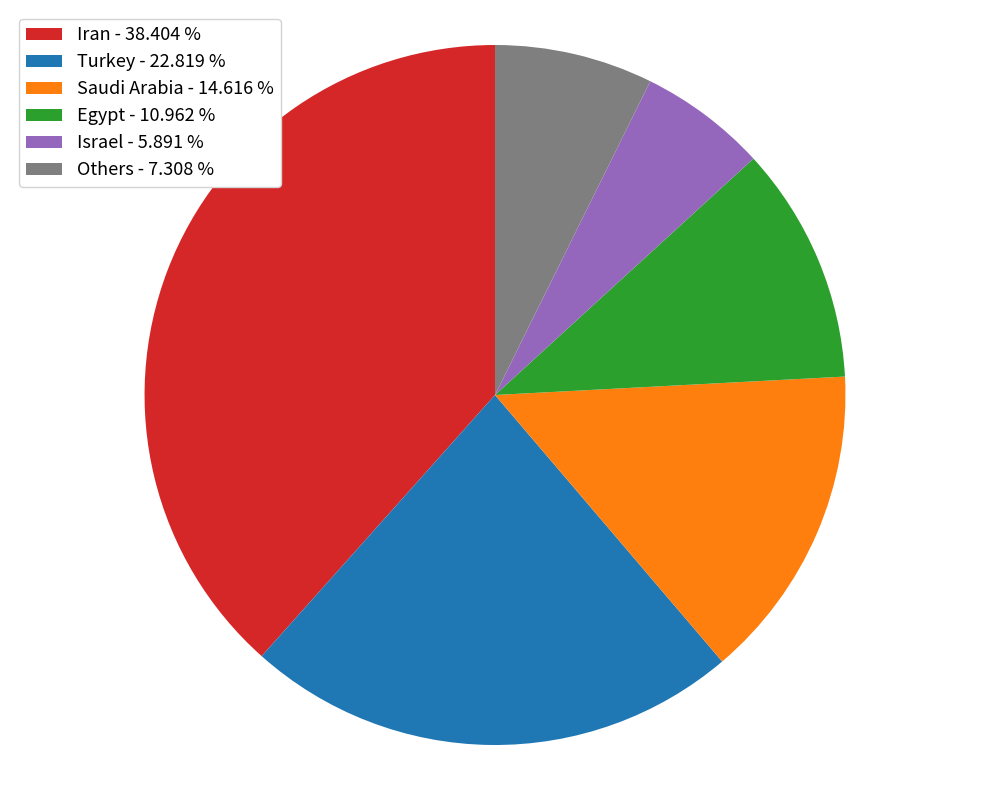

How many slices are in this pie chart?

6